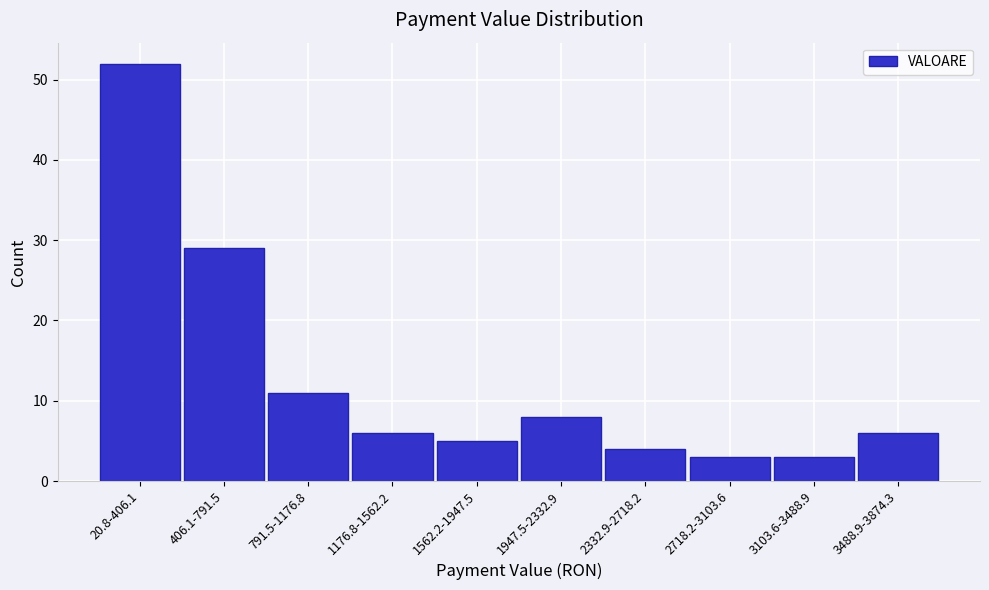

Reading left to right, extract all data points from this chart.

20.8-406.1=52	406.1-791.5=29	791.5-1176.8=11	1176.8-1562.2=6	1562.2-1947.5=5	1947.5-2332.9=8	2332.9-2718.2=4	2718.2-3103.6=3	3103.6-3488.9=3	3488.9-3874.3=6